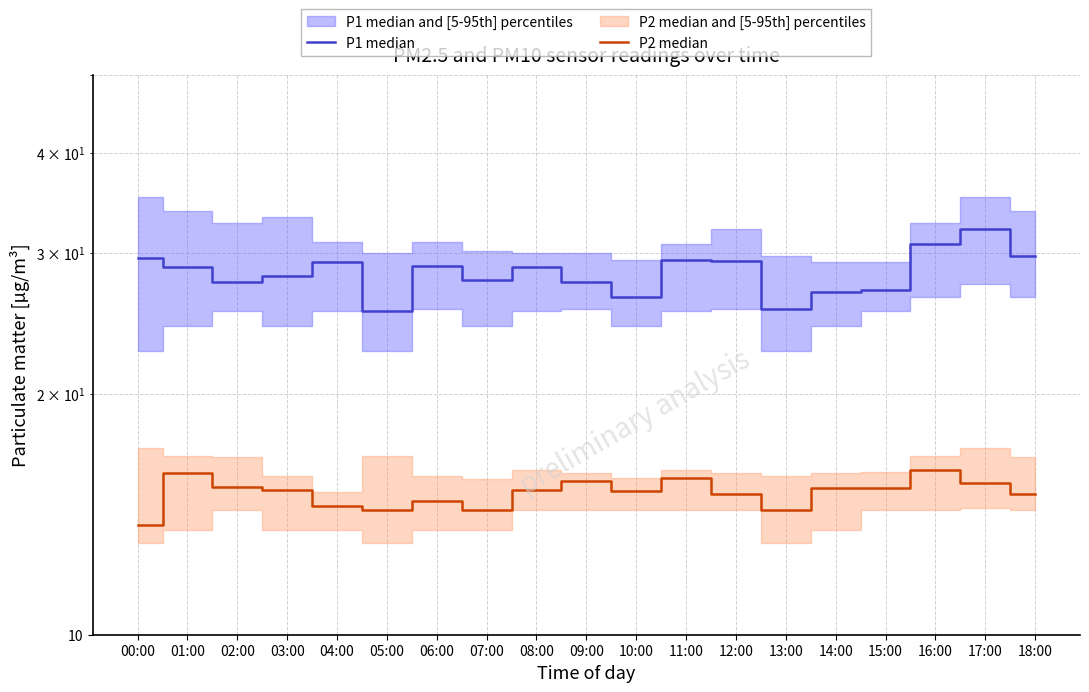

Between 05:00 and 11:00, which is larger?

11:00